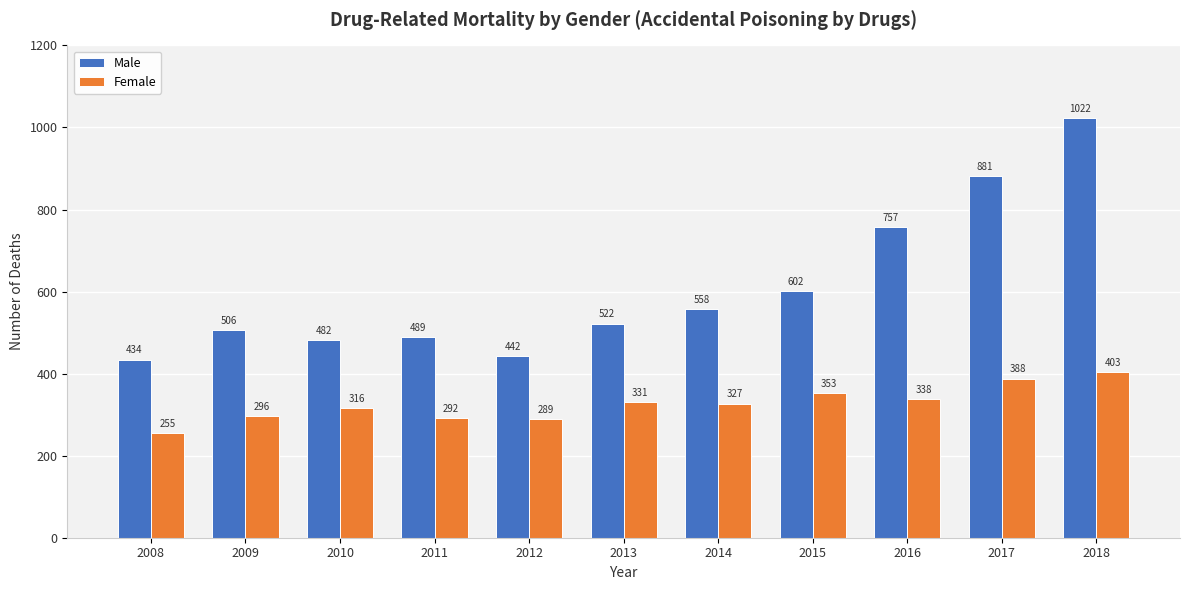

What is the difference between the highest and lowest values at 2008?

179